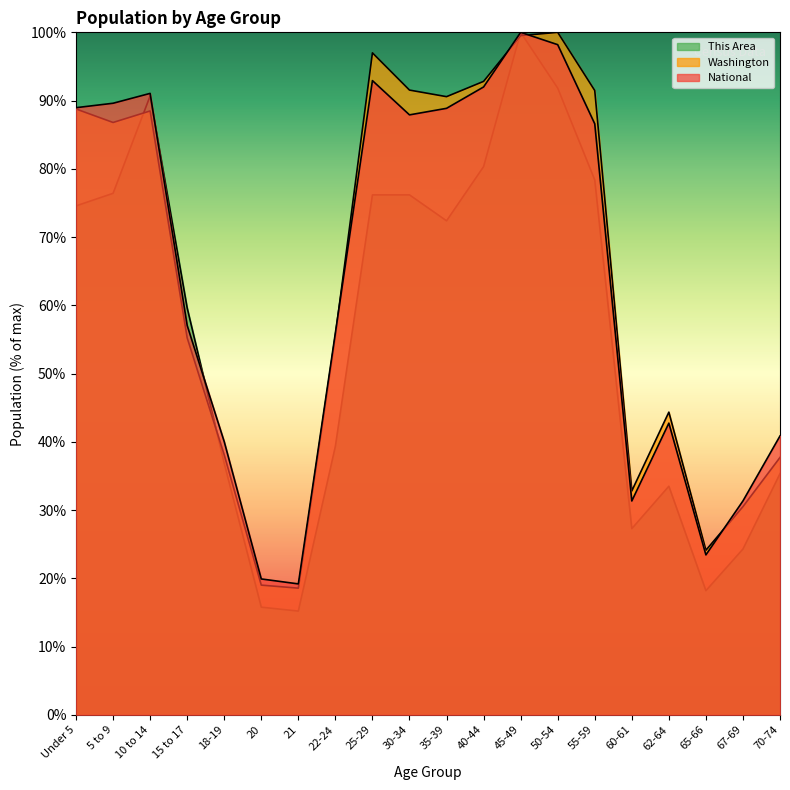

How many intersections are there between Washington and National?

4